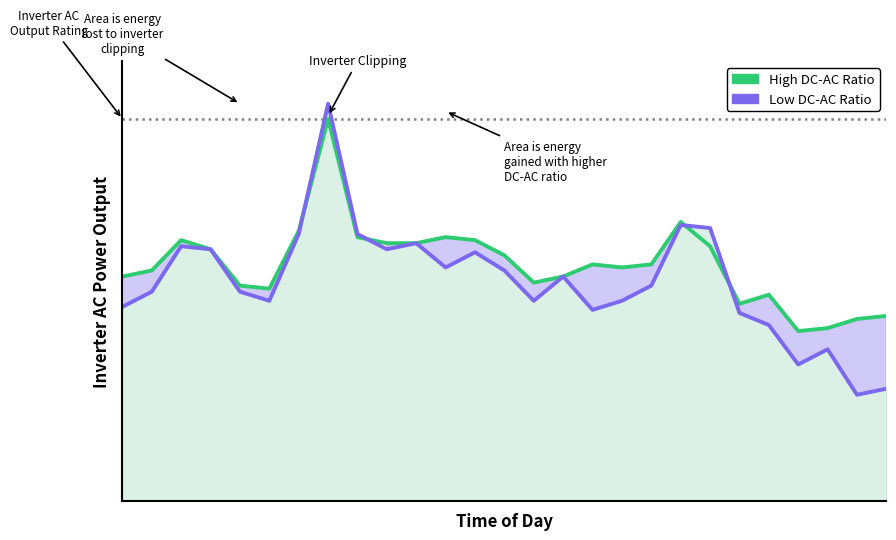

Between which two adjacent categories do High DC-AC Ratio and Low DC-AC Ratio first intersect?

6 and 7